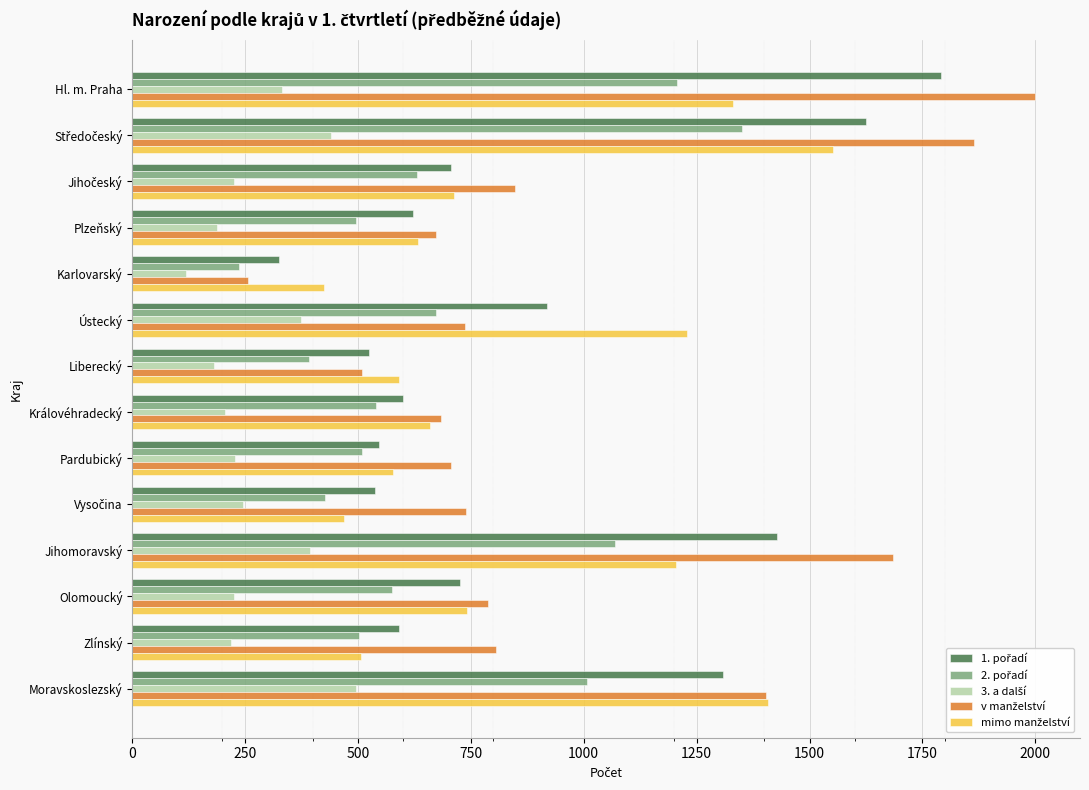

What is the difference between the highest and lowest values at Pardubický?

478